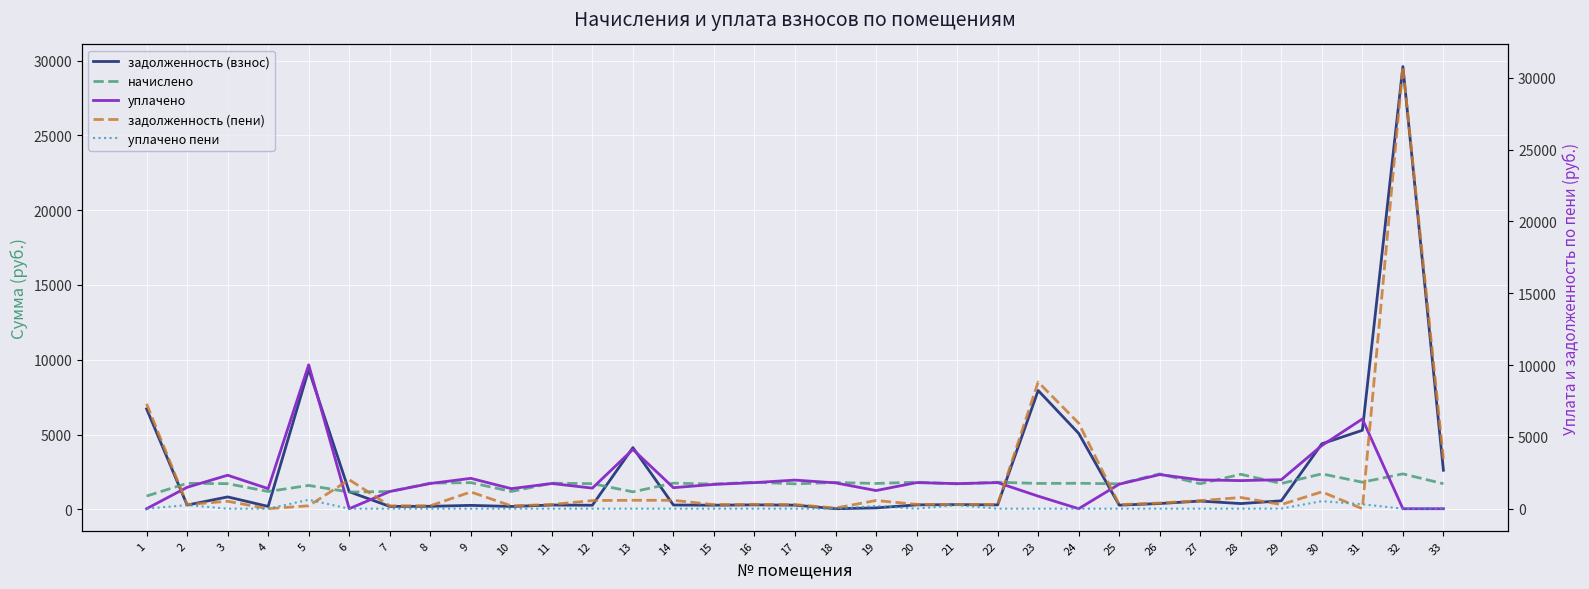

Reading left to right, what are all the values shown in this chart?

задолженность (взнос): 1=6717.1	2=290.0	3=835.4	4=199.6	5=9352.4	6=1180.4	7=199.6	8=206.5	9=269.2	10=196.7	11=292.4	12=277.0	13=4129.4	14=292.5	15=282.1	16=302.9	17=284.7	18=46.9	19=100.2	20=302.9	21=321.0	22=302.9	23=7949.4	24=5082.3	25=284.1	26=393.1	27=557.6	28=389.6	29=574.7	30=4385.5	31=5287.5	32=29599.7	33=2616.4
начислено: 1=891.4	2=1743.3	3=1719.9	4=1197.3	5=1602.1	6=1159.0	7=1197.3	8=1755.0	9=1790.1	10=1197.3	11=1755.0	12=1719.9	13=1173.9	14=1755.0	15=1692.6	16=1817.4	17=1708.2	18=1797.9	19=1735.5	20=1817.4	21=1708.2	22=1817.4	23=1735.5	24=1748.0	25=1708.2	26=2375.1	27=1716.0	28=2347.8	29=1731.6	30=2375.1	31=1817.9	32=2375.1	33=1716.0
уплачено: 1=0.0	2=1489.8	3=2331.0	4=1397.1	5=10020.9	6=0.0	7=1197.3	8=1755.1	9=2114.3	10=1396.2	11=1754.9	12=1433.4	13=4129.4	14=1462.7	15=1692.6	16=1817.4	17=1992.9	18=1797.9	19=1263.5	20=1817.4	21=1744.5	22=1817.4	23=873.9	24=0.0	25=1707.6	26=2375.1	27=2005.4	28=1956.8	29=2020.2	30=4398.9	31=6247.4	32=0.0	33=0.0
задолженность (пени): 1=7304.1	2=290.6	3=516.8	4=0.0	5=203.1	6=2018.9	7=199.6	8=206.4	9=1164.2	10=199.6	11=292.5	12=566.3	13=587.0	14=584.8	15=282.1	16=302.9	17=284.7	18=46.8	19=572.2	20=302.9	21=284.7	22=302.9	23=8817.1	24=5956.3	25=284.7	26=395.9	27=557.6	28=780.9	29=288.6	30=1174.1	31=0.0	32=30787.3	33=3474.4
уплачено пени: 1=0.0	2=253.4	3=0.0	4=0.0	5=622.7	6=0.0	7=0.0	8=0.0	9=0.0	10=2.9	11=0.1	12=0.0	13=0.6	14=0.0	15=0.0	16=0.0	17=0.0	18=0.0	19=189.0	20=0.0	21=248.4	22=0.0	23=0.0	24=0.0	25=0.6	26=0.0	27=0.0	28=0.0	29=8.1	30=525.9	31=308.5	32=0.0	33=0.0